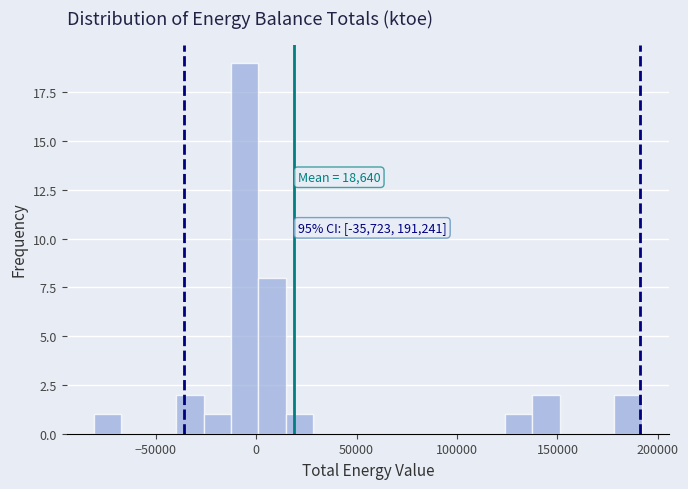

Read against the x-axis, roughly where is the centre of the tallest bar?

-5000